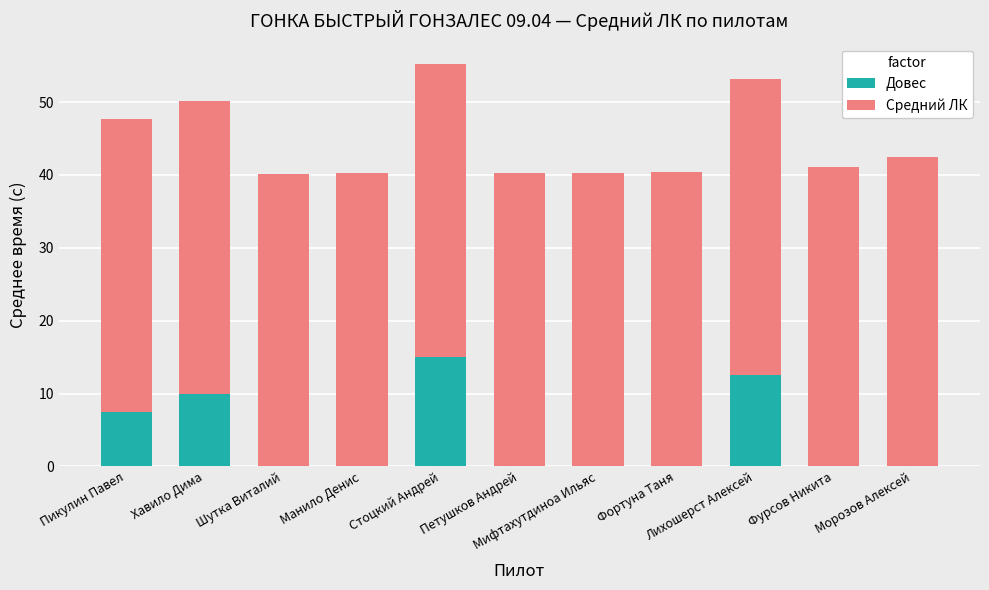

What is the sum of all Довес values?

45.0